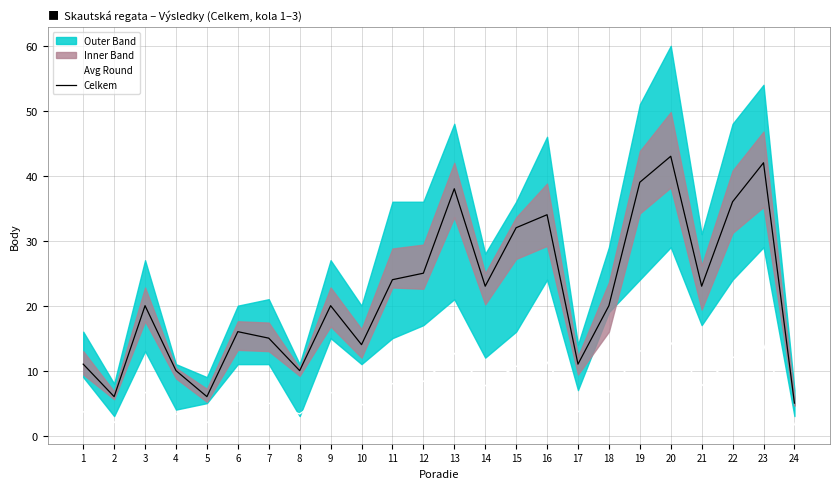

What is the value of the Celkem point at the 17th from the left?

11.0